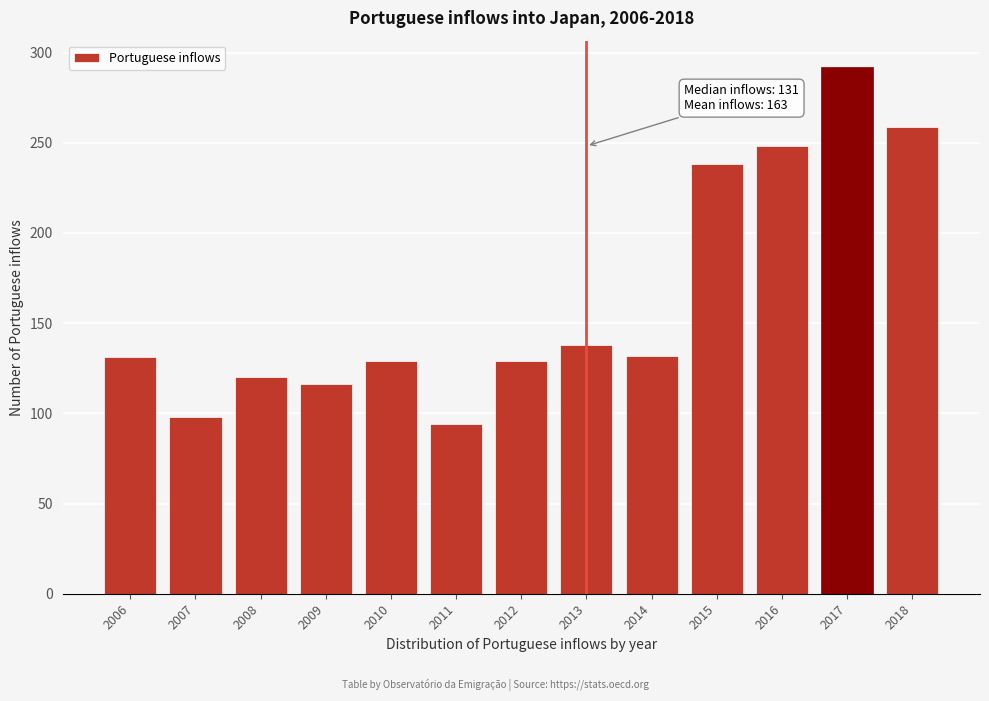

What is the difference between the maximum and minimum values?

198